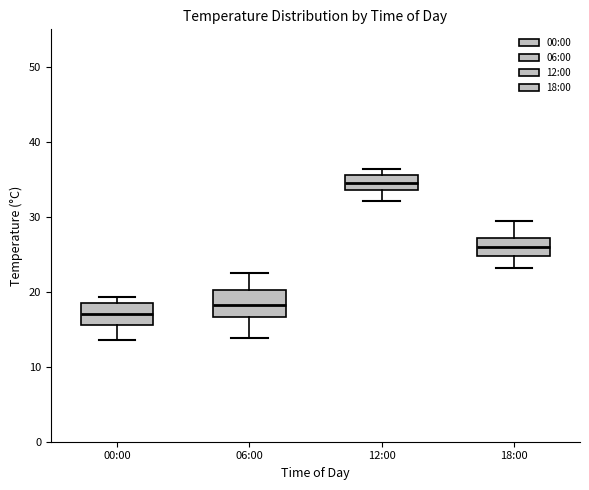

Which box's median line is the lowest?

00:00